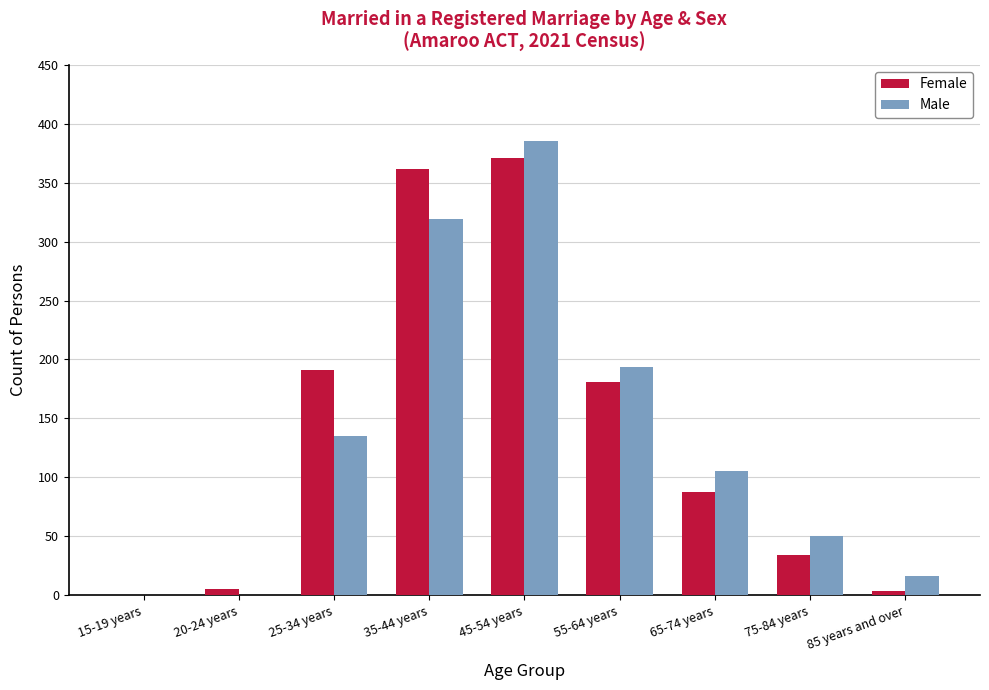

Which series changed the most between 35-44 years and 75-84 years?

Female